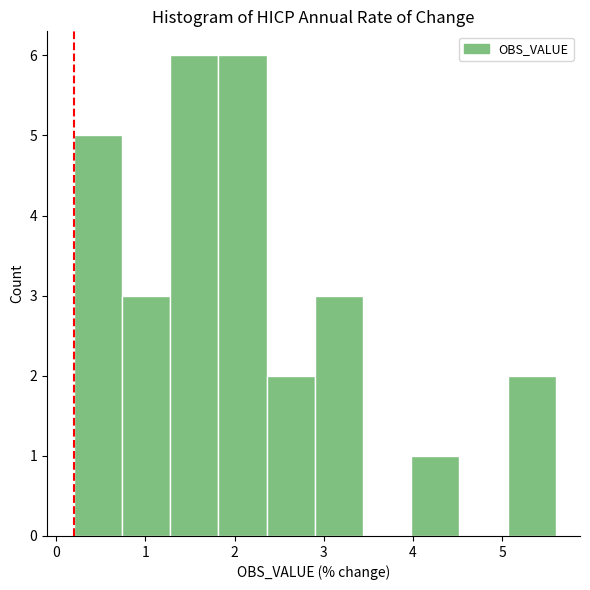

Reading left to right, list every bar in this chart as the range it spans on the x-axis followed by its height. Neither the bar edges nor the heights are printed on the chart, so give them approximately, as read against the axes.

0.20 to 0.74: 5
0.74 to 1.28: 3
1.28 to 1.82: 6
1.82 to 2.36: 6
2.36 to 2.90: 2
2.90 to 3.44: 3
3.44 to 3.98: 0
3.98 to 4.52: 1
4.52 to 5.06: 0
5.06 to 5.60: 2